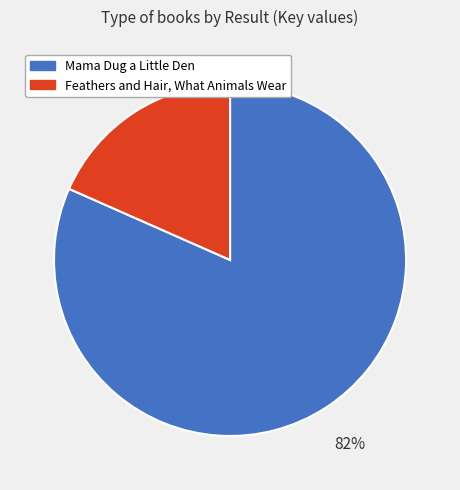

True or false: Feathers and Hair, What Animals Wear accounts for 8% of the total.

False